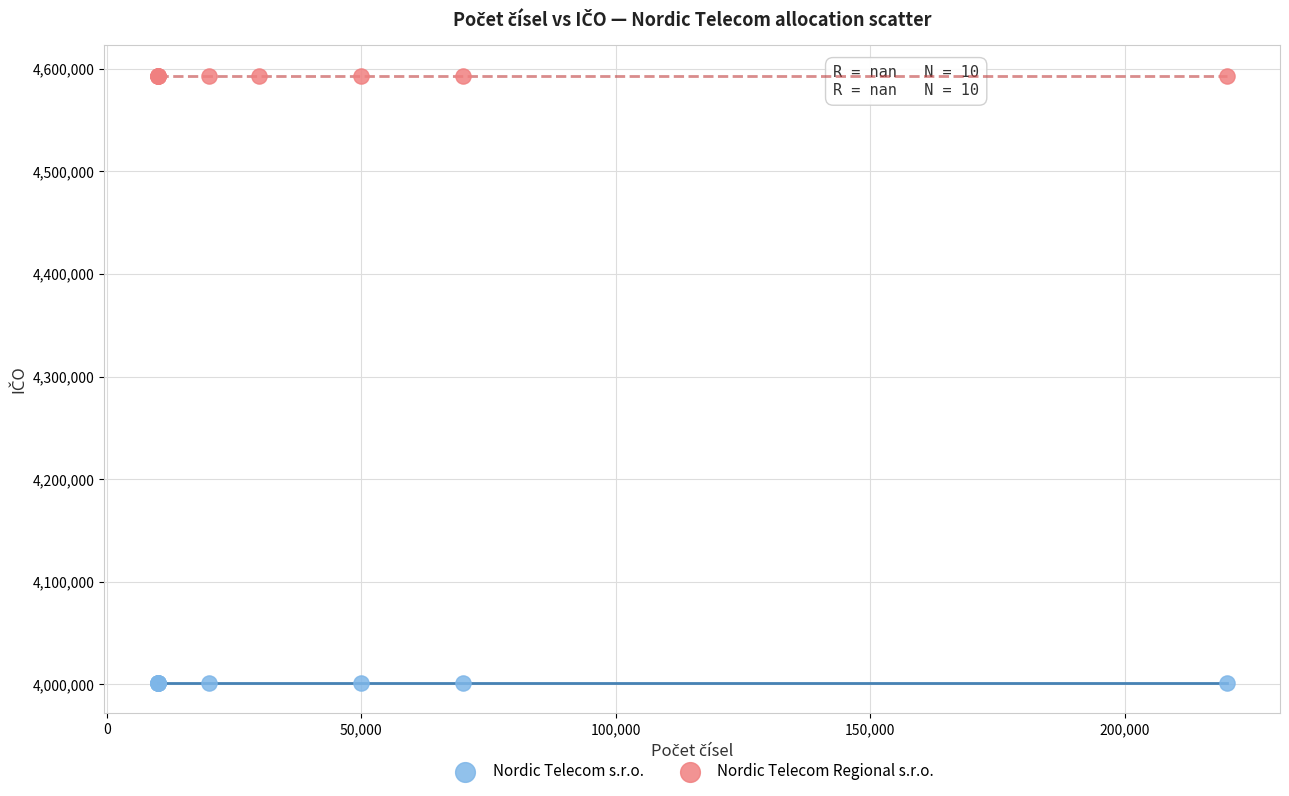

Which series reaches the maximum Y coordinate?

Nordic Telecom Regional s.r.o.